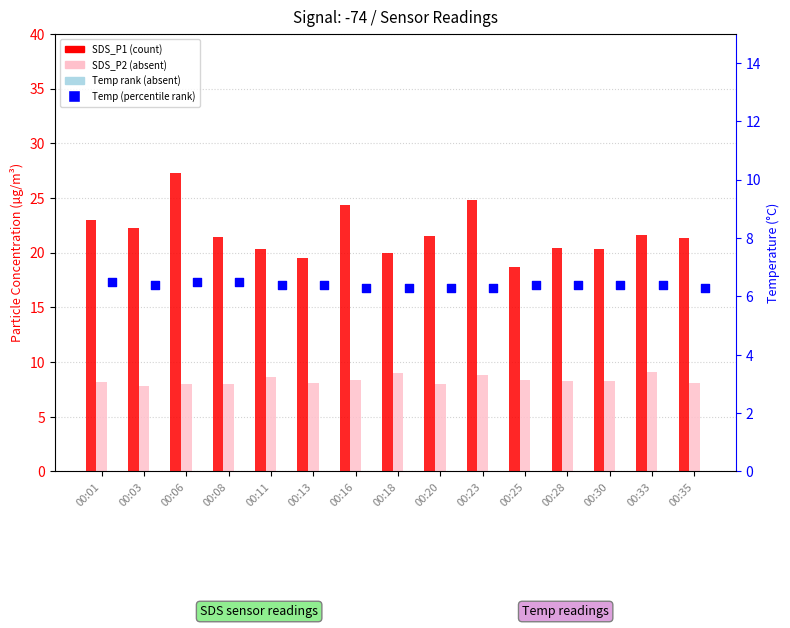

Which series contains the highest Y value?

SDS_P1